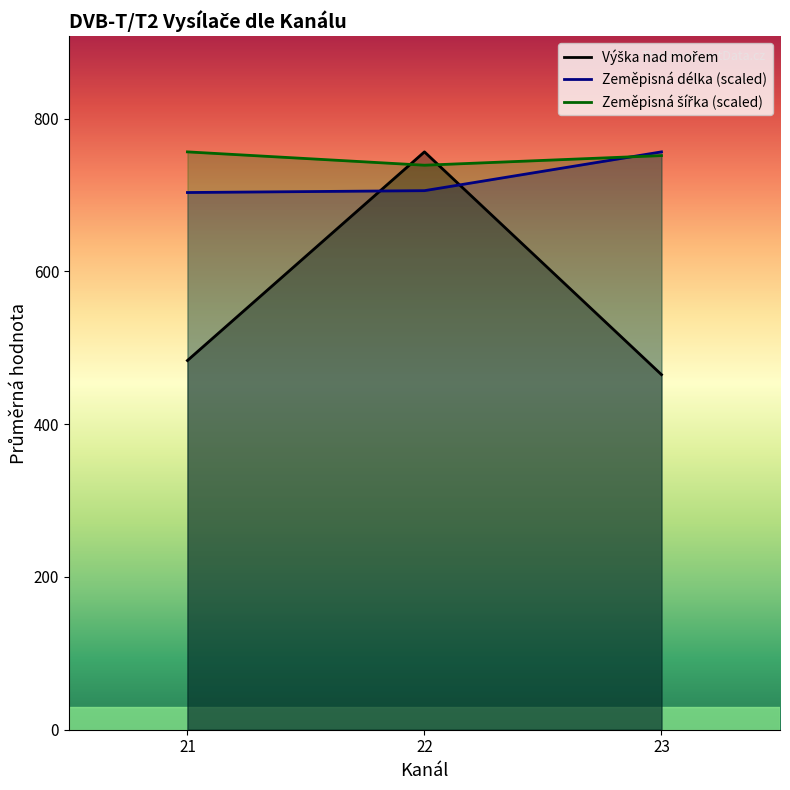

What are all the series names shown in the legend?

Výška nad mořem, Zeměpisná délka (scaled), Zeměpisná šířka (scaled)